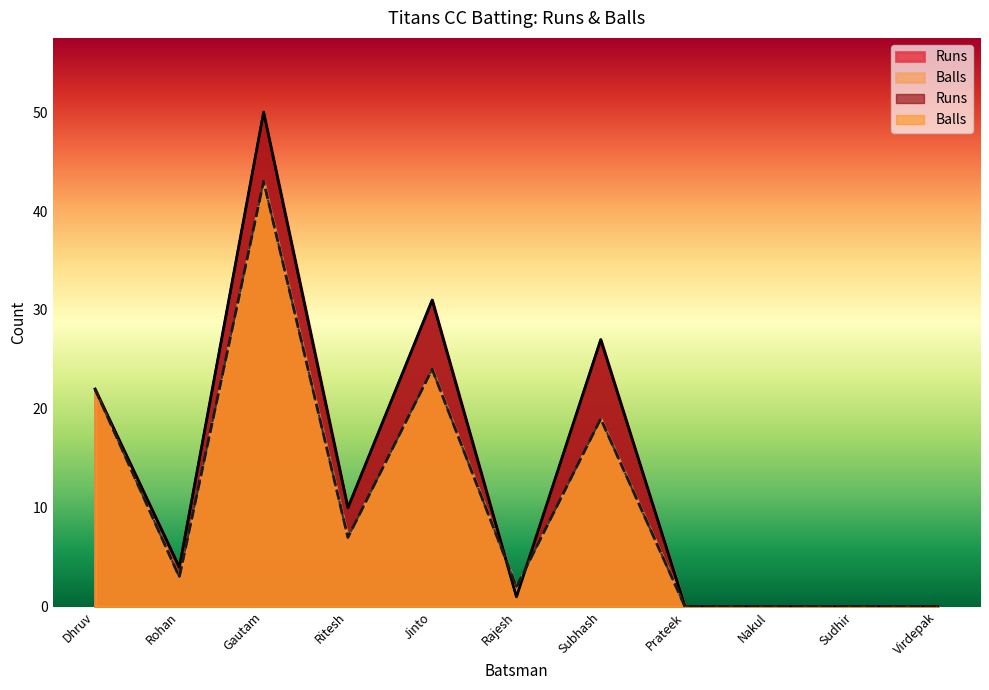

Where is Runs nearest to the value 25?

Subhash